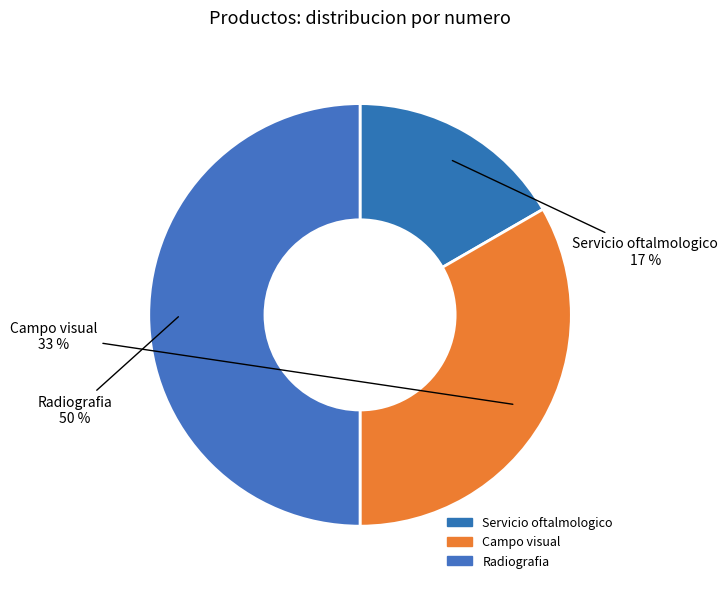

Count the number of slices in the pie.

3